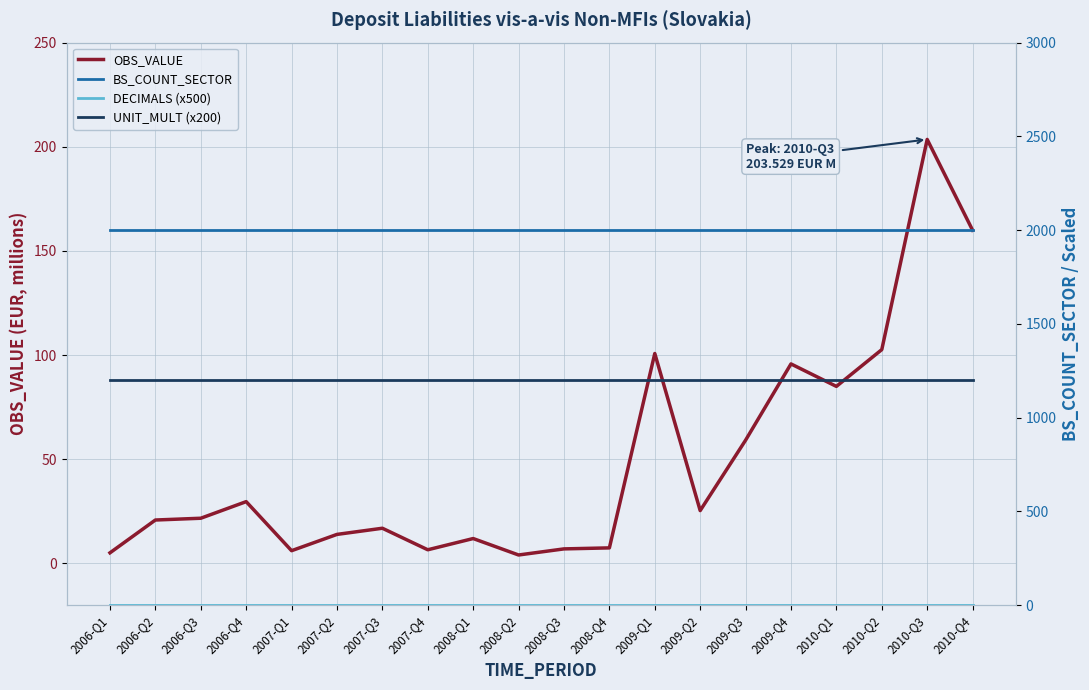

What is the sum of all UNIT_MULT (x200) values?

24000.0